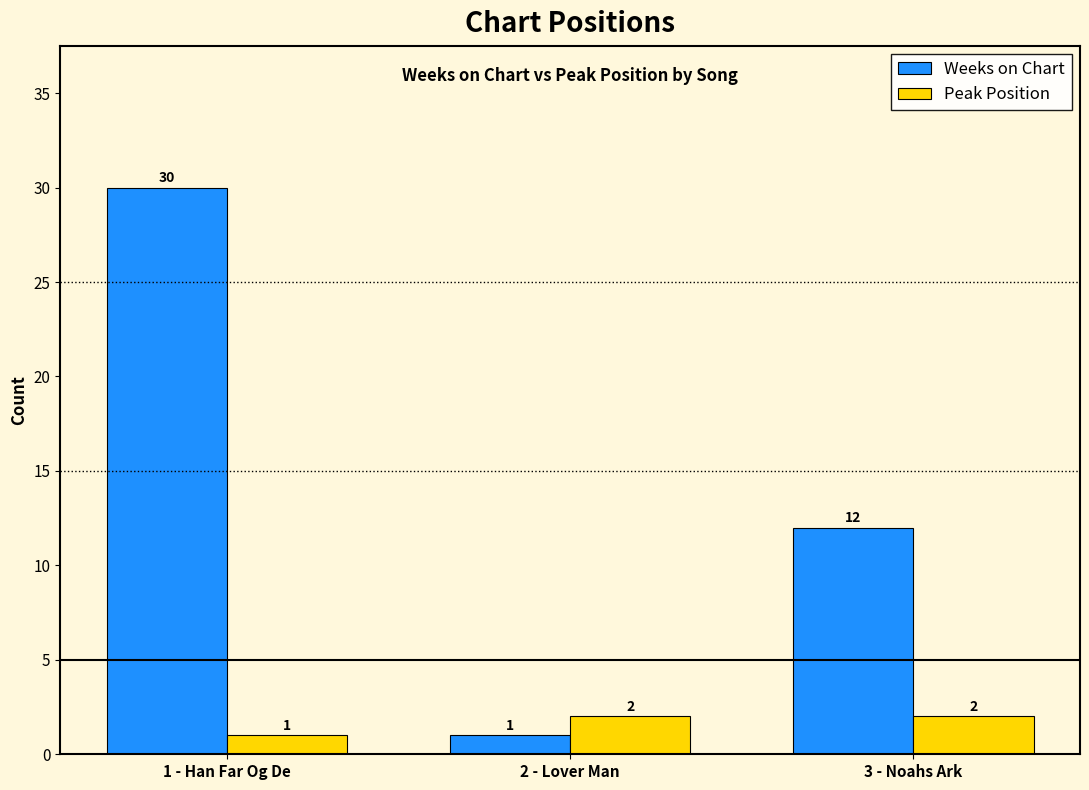

What is the lowest value of the Peak Position series?

1